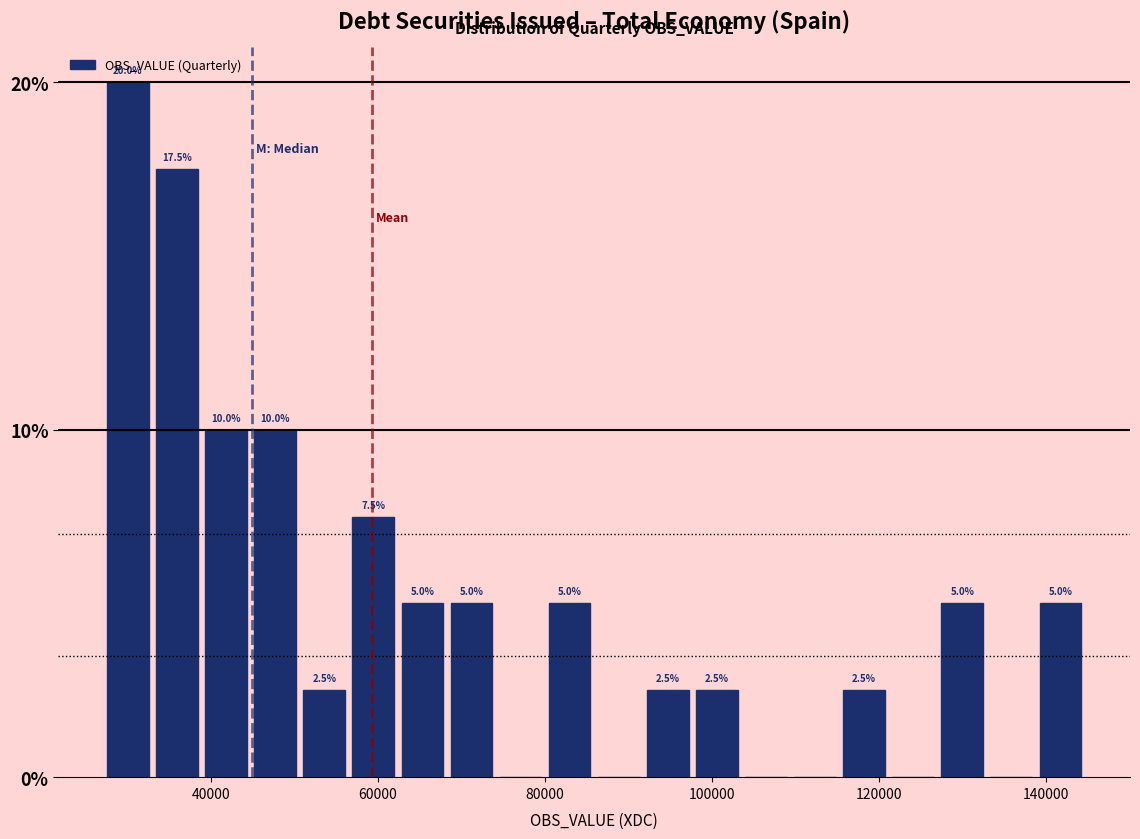

Read against the x-axis, roughly where is the centre of the tallest bar?

30000